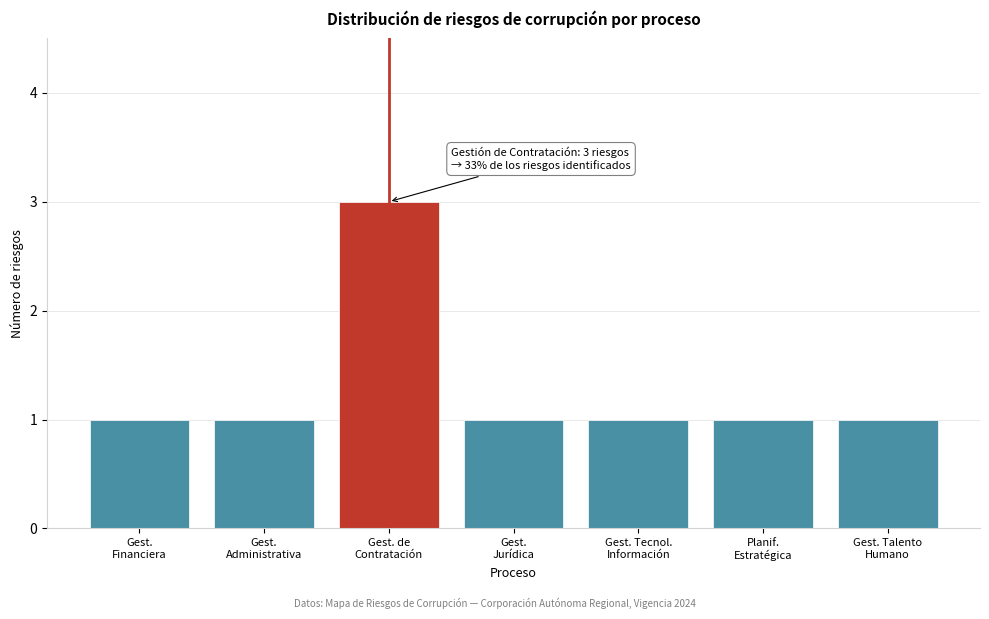

Reading left to right, list all the values displayed in this chart.

1	1	3	1	1	1	1